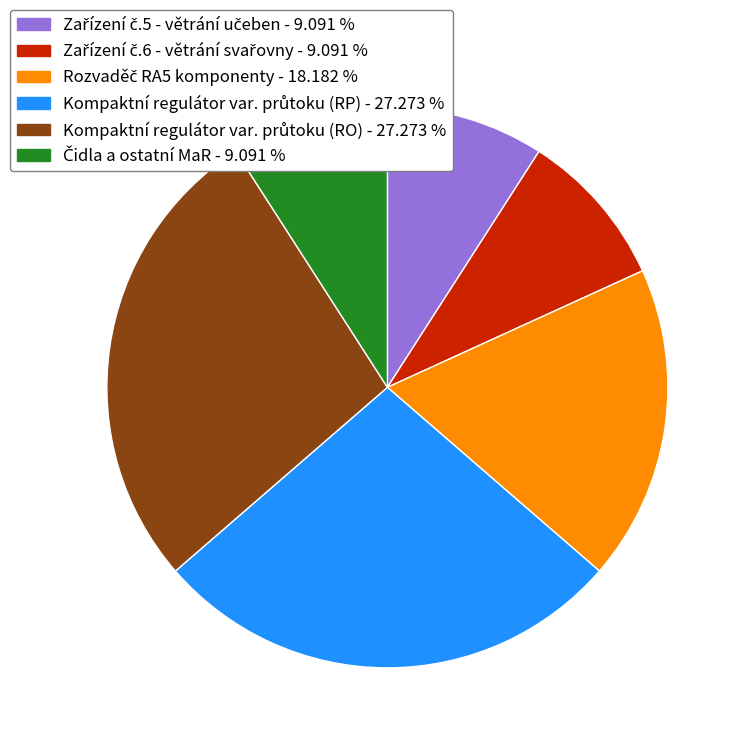

Is there any slice that represents more than half of the pie?

No